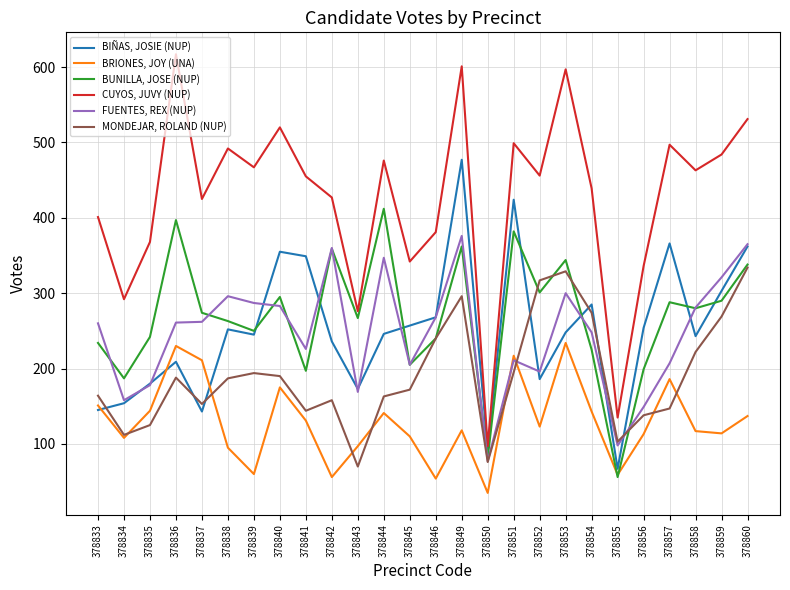

True or false: BUNILLA, JOSE (NUP) has more than 0 interior local peaks.

True